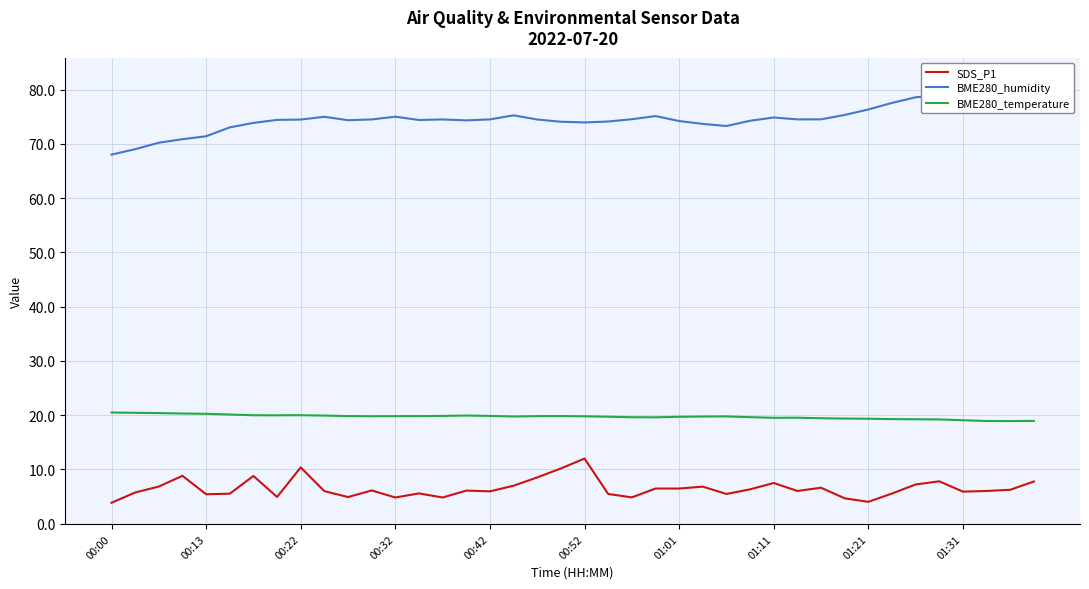

What position from the right is 34?

6